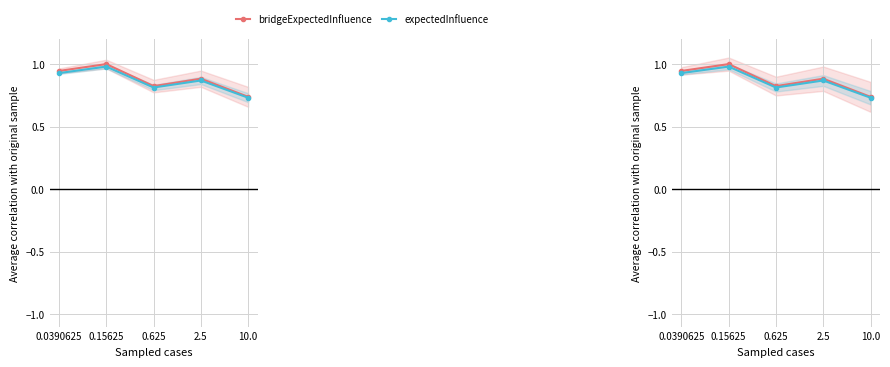

Reading right to left, list all the values displayed in this chart.

bridgeExpectedInfluence: 0.7	0.9	0.8	1.0	0.9
expectedInfluence: 0.7	0.9	0.8	1.0	0.9